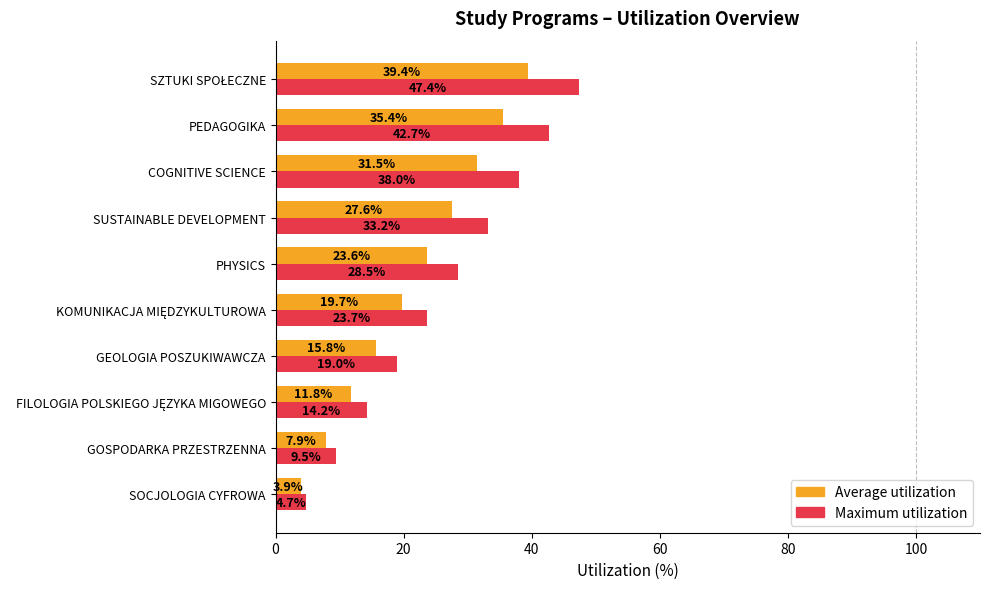

Is it true that Average utilization equals 7.6 at SUSTAINABLE DEVELOPMENT?

False